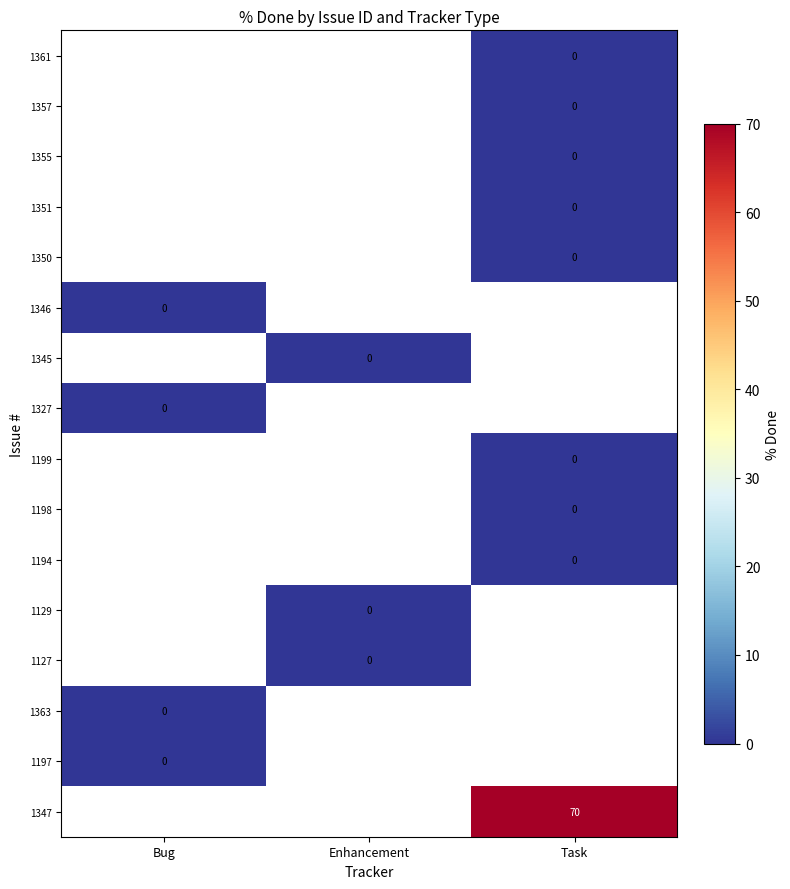

Is the value of 1346 at Enhancement greater than the value of 1198 at Task?

No